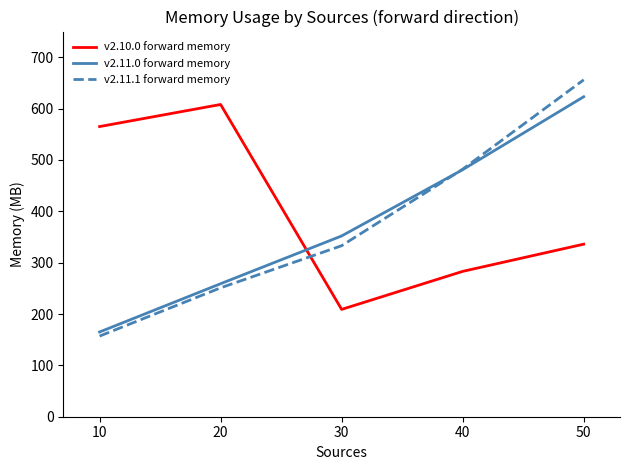

Which series changed the most between 10 and 30?

v2.10.0 forward memory